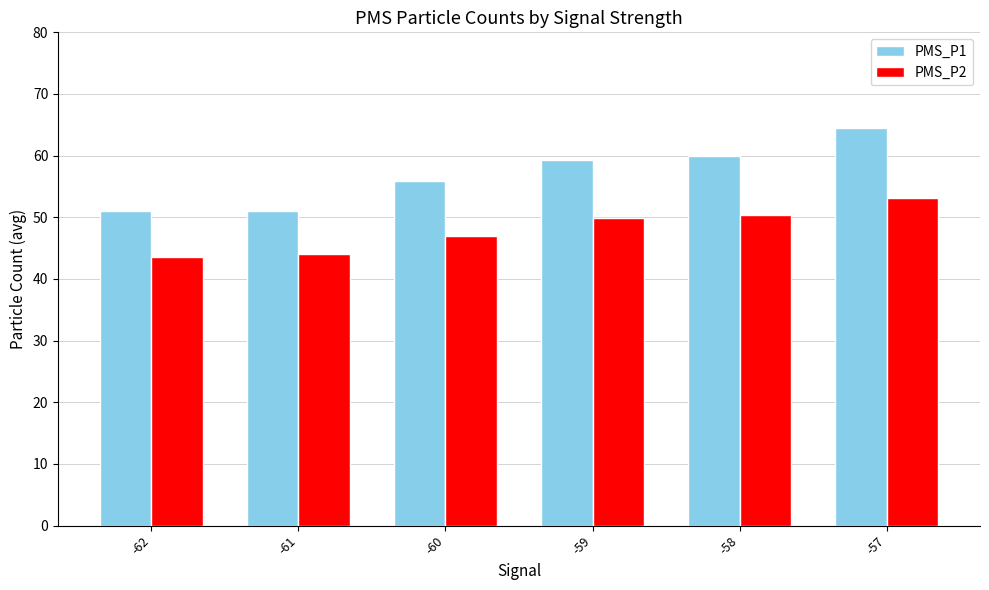

Between -61 and -59, which series saw the biggest shift?

PMS_P1